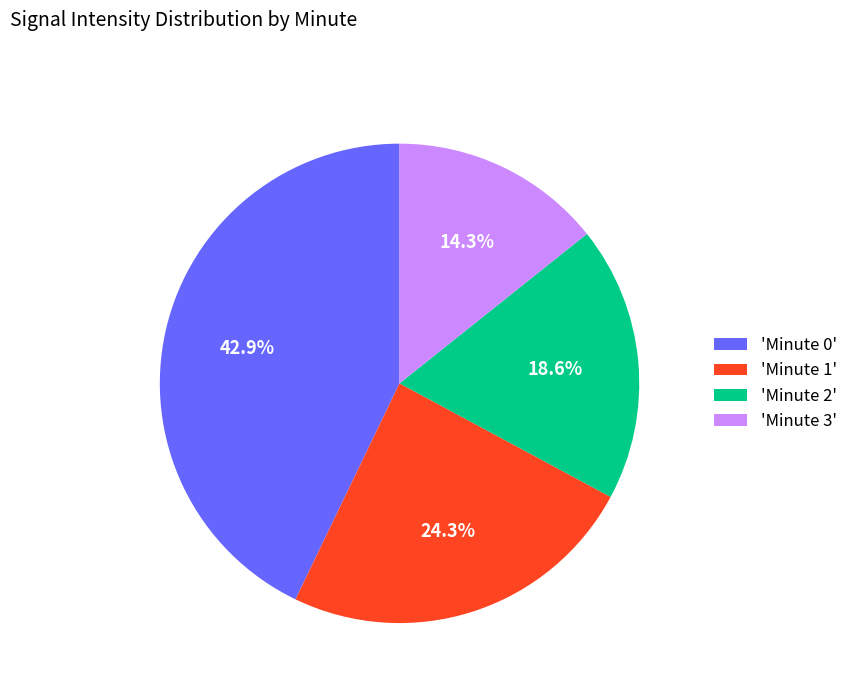

Rank the categories by value from highest to lowest.

'Minute 0', 'Minute 1', 'Minute 2', 'Minute 3'